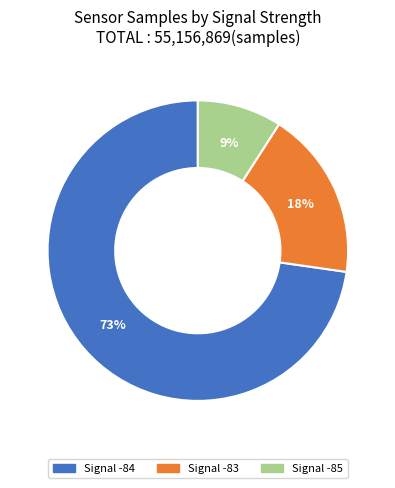

To the nearest percent, what is the average slice percentage?

33%